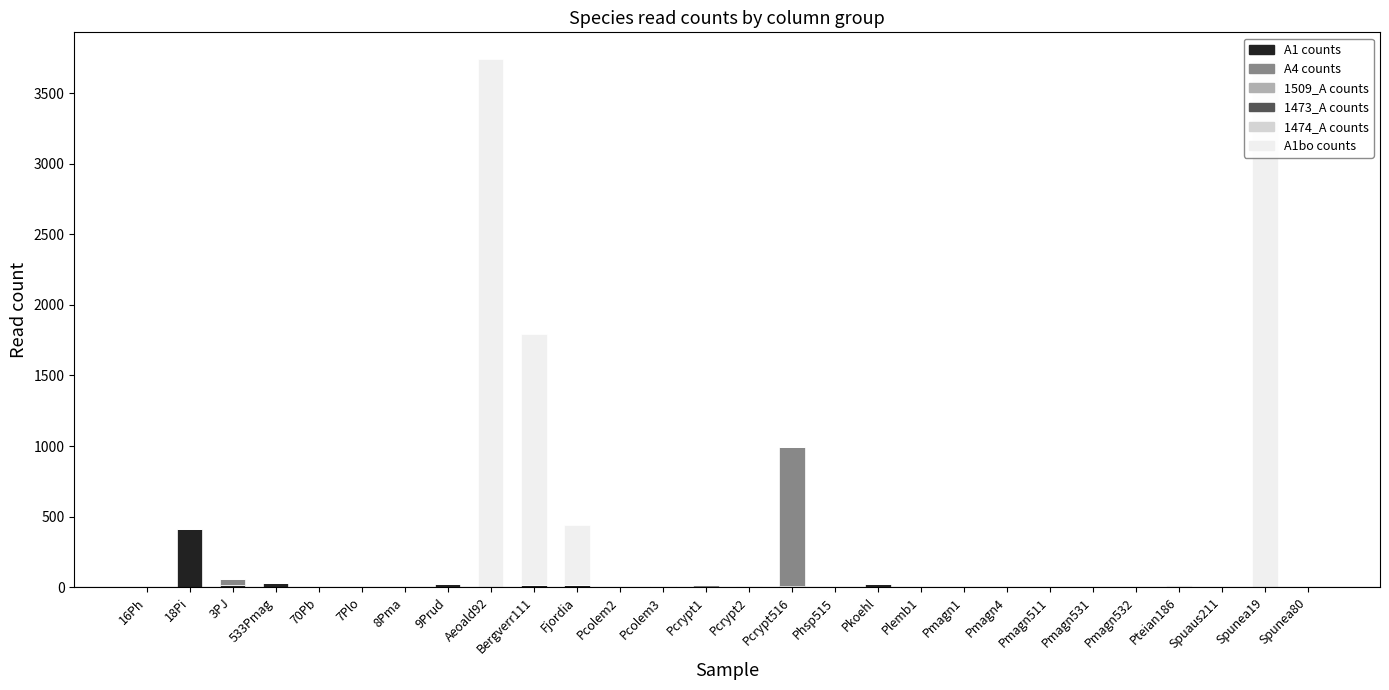

The A1 counts series shows -195 at Pmagn532. True or false?

False